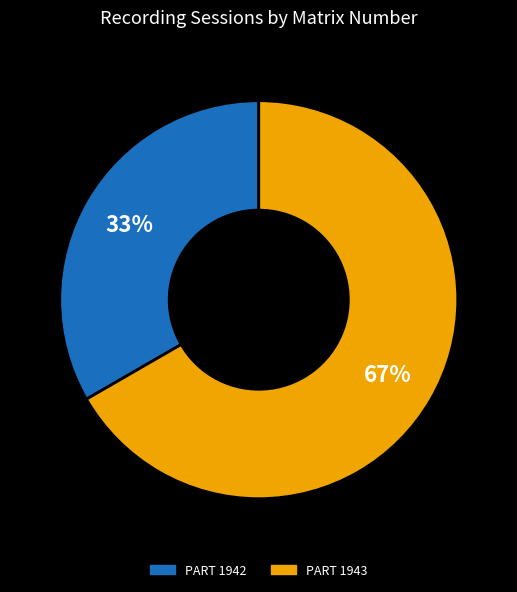

To the nearest percent, what is the average slice percentage?

50%